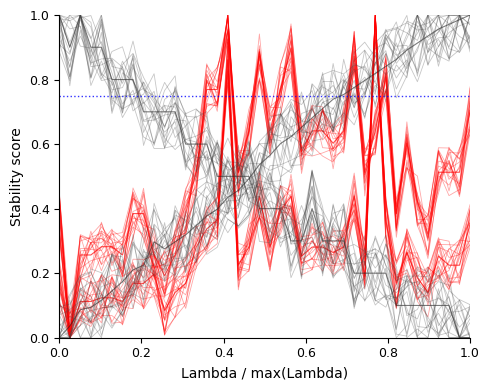

How many lines are shown in the chart?

4